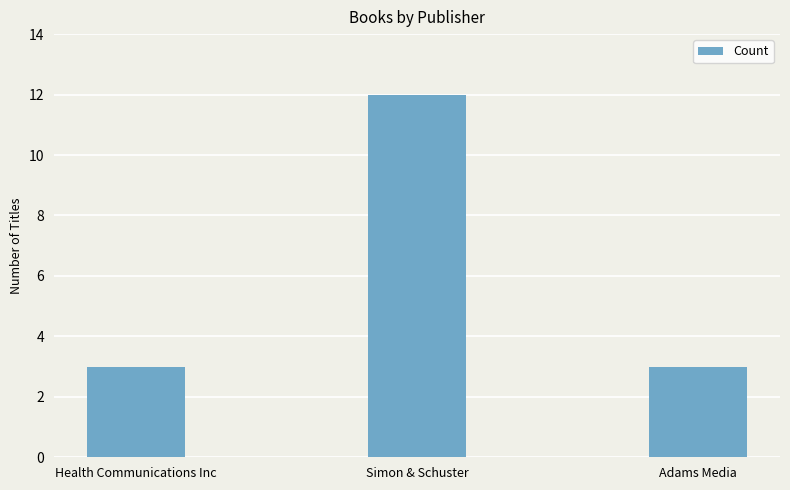

Reading left to right, transcribe all the data shown in this chart.

Health Communications Inc=3	Simon & Schuster=12	Adams Media=3